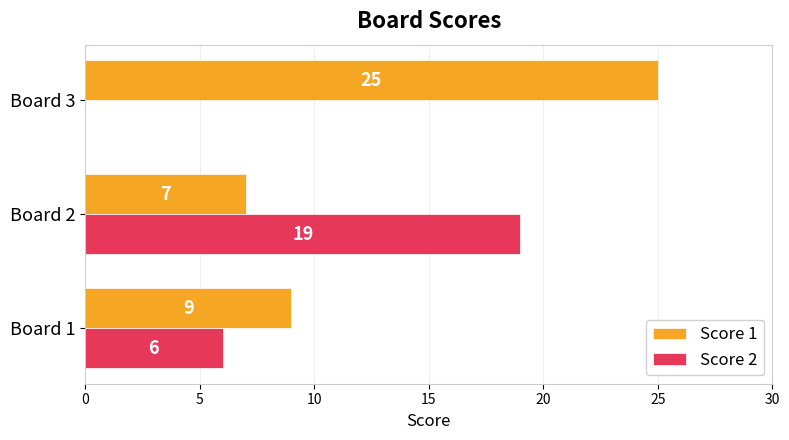

Is the value of Score 2 at Board 3 greater than the value of Score 1 at Board 1?

No